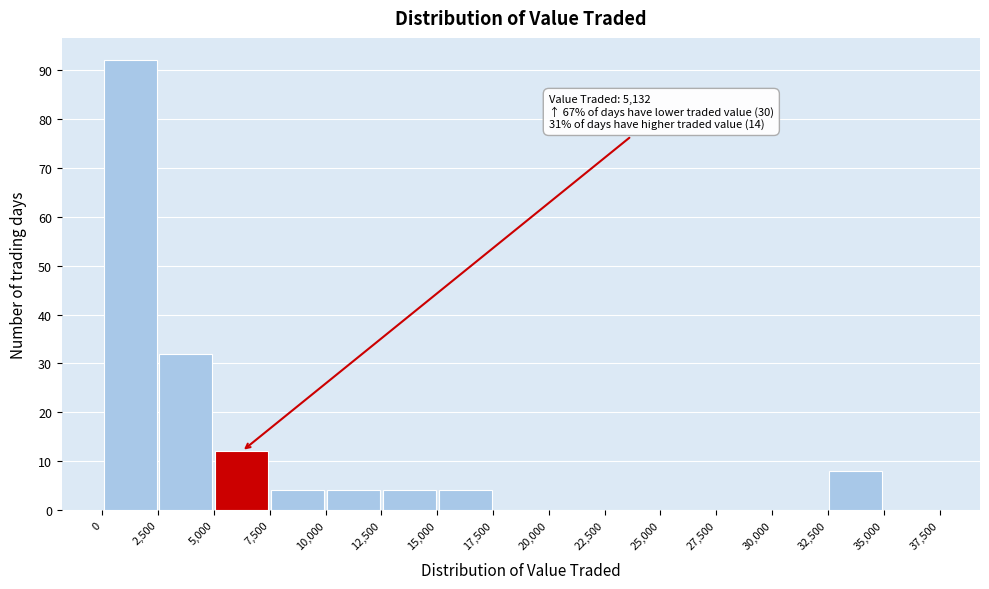

Over which range of the x-axis is the bar tallest?

0 to 2,500